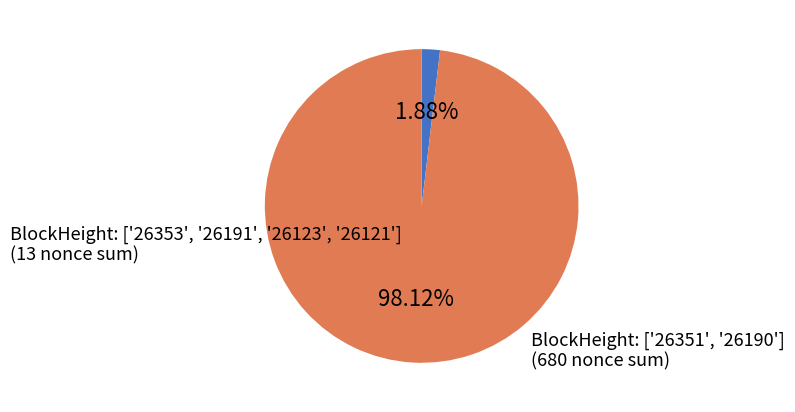

Is there a majority slice in this chart?

Yes